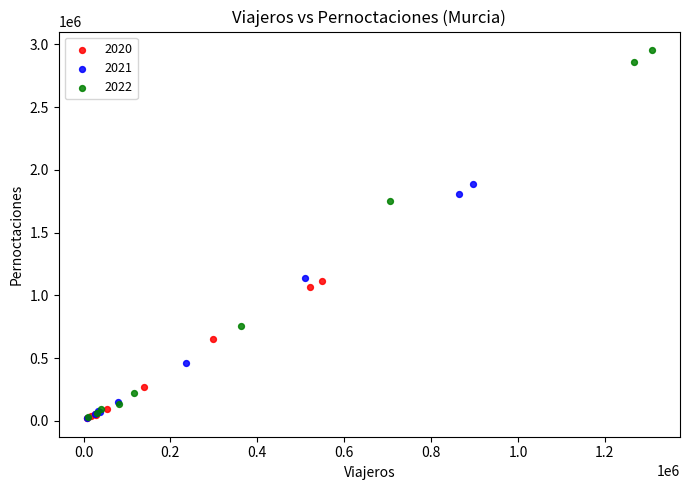

Which series reaches the maximum Y coordinate?

2022